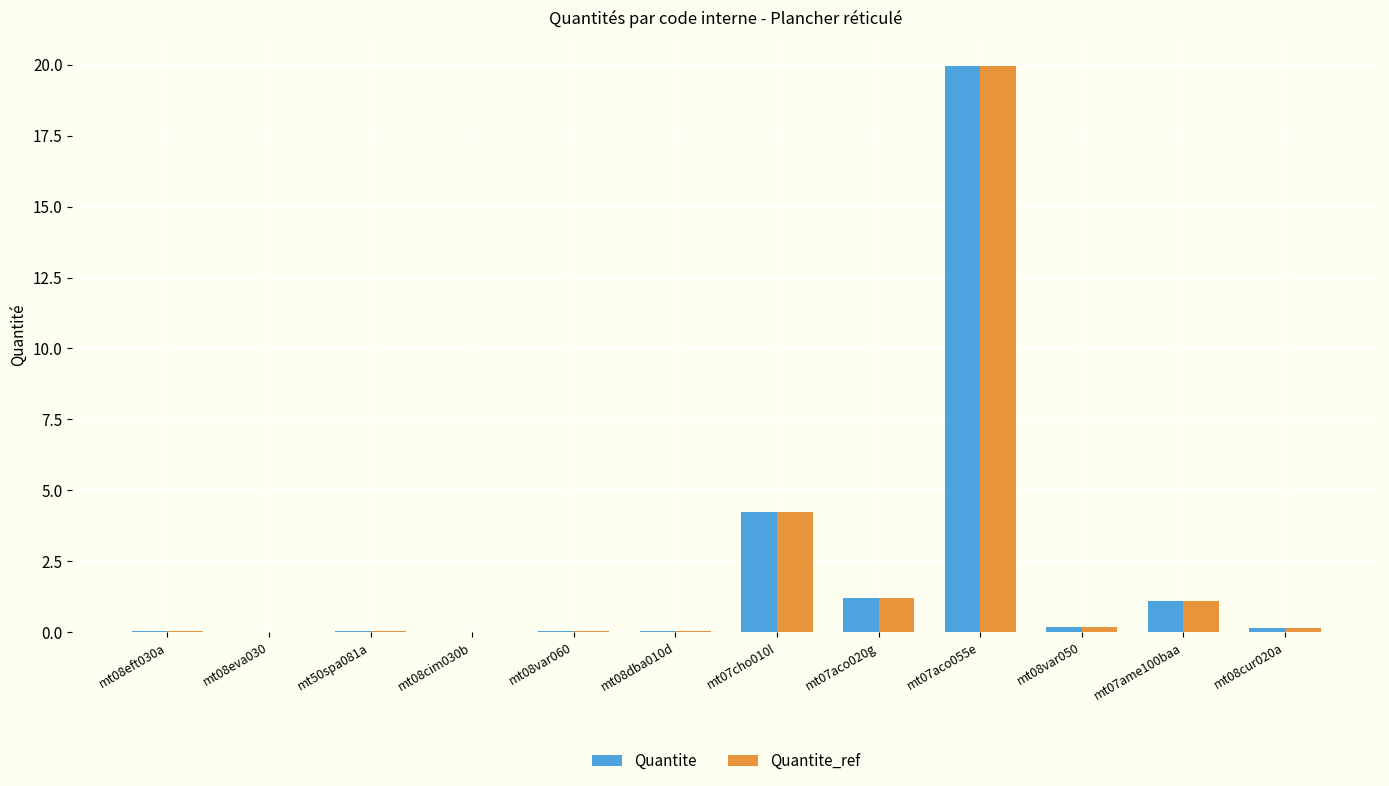

Which label corresponds to the largest value in the chart?

mt07aco055e